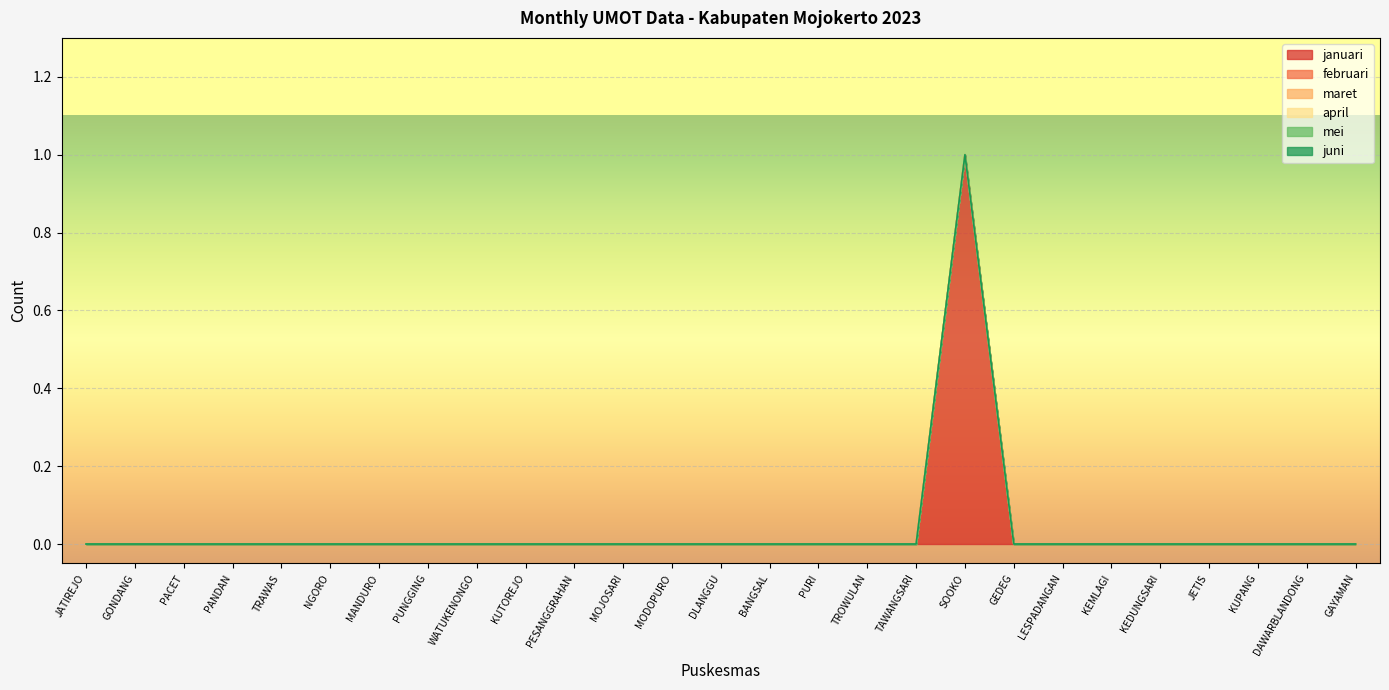

What is the sum of all januari values?

1